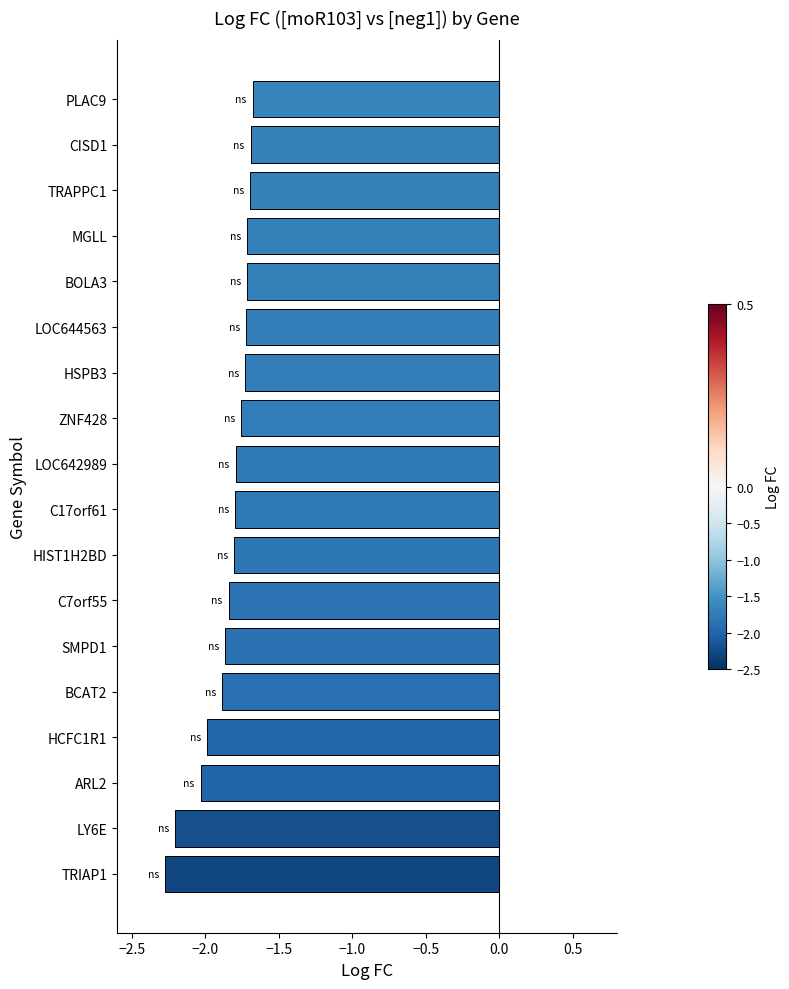

True or false: the data shows -1.7 at BOLA3.

True